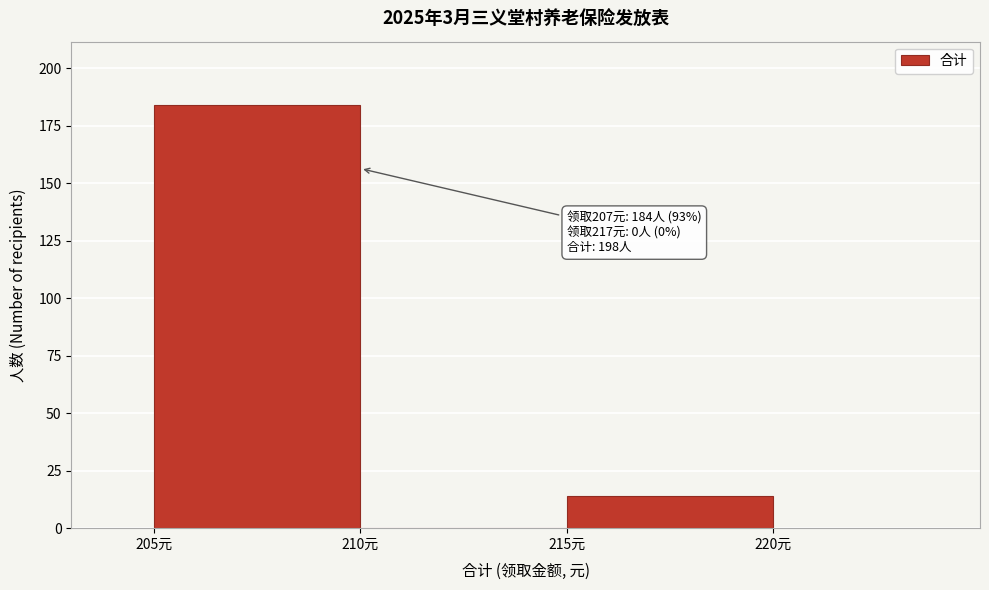

Which range on the x-axis has the tallest bar?

205 to 210